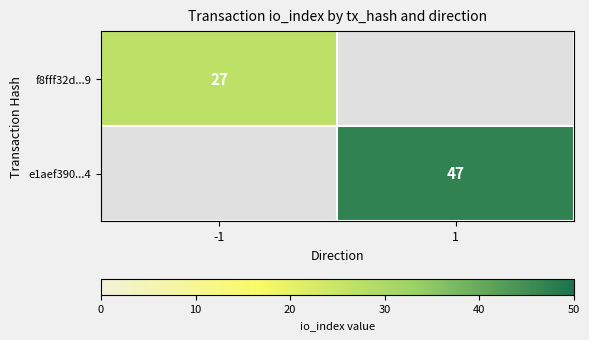

How many series are shown in this chart?

2